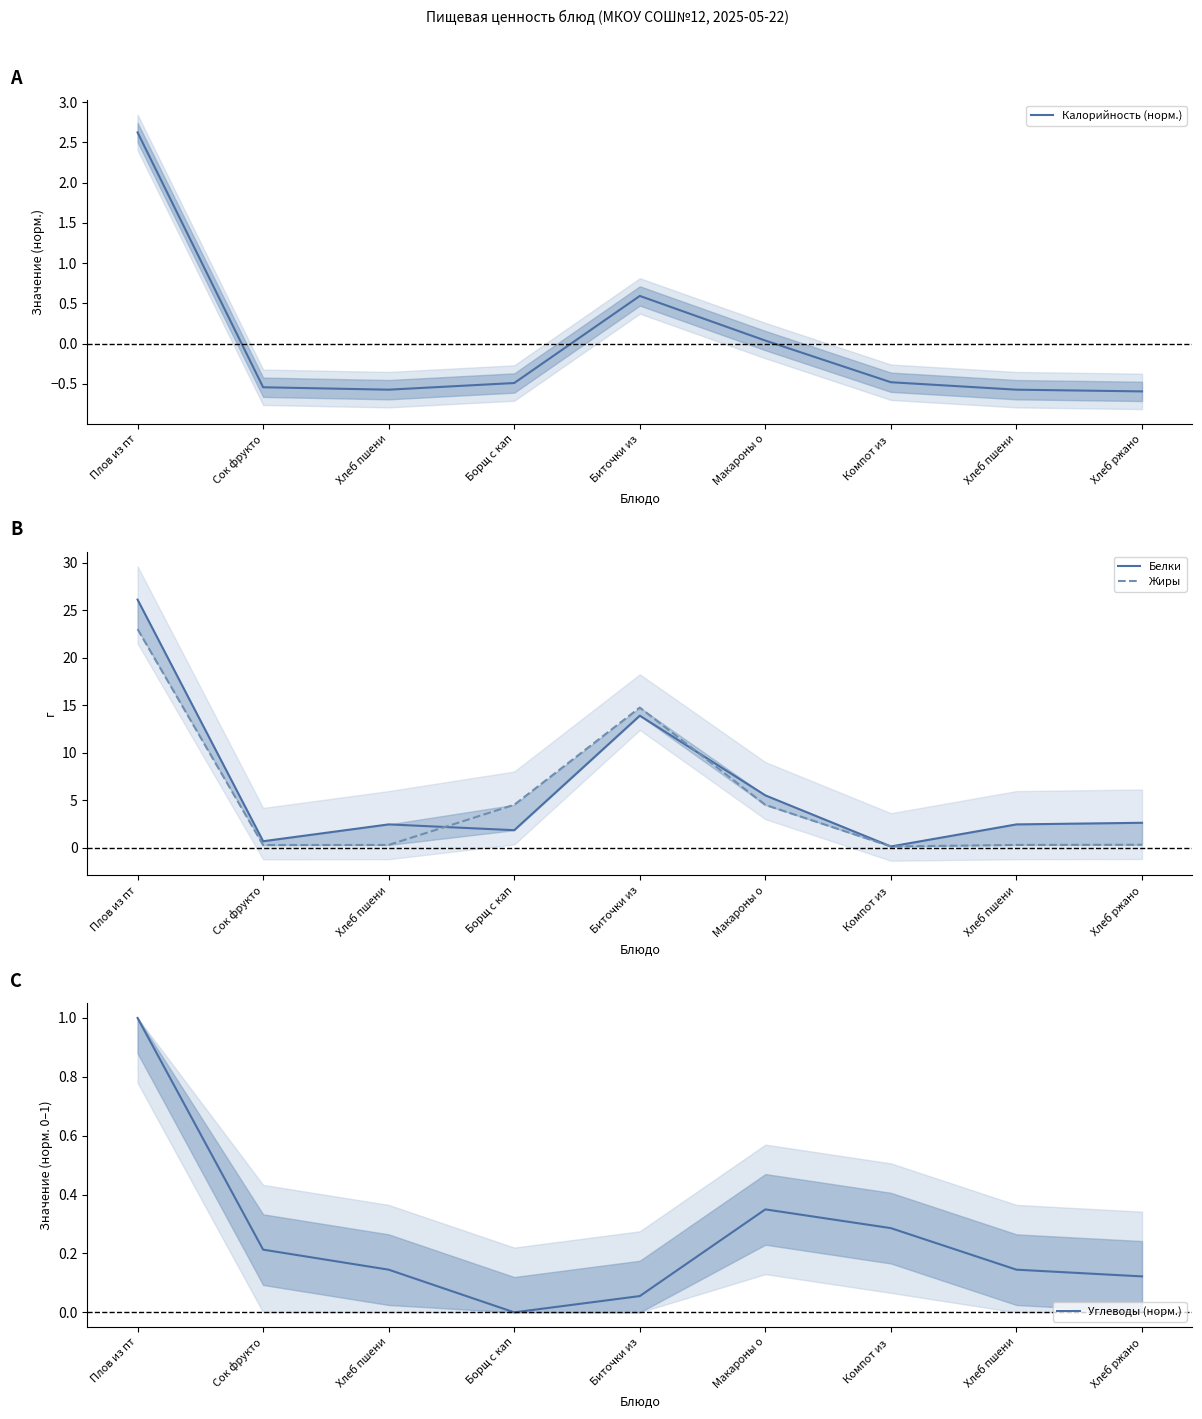

Does the chart display data point markers on the line(s)?

No